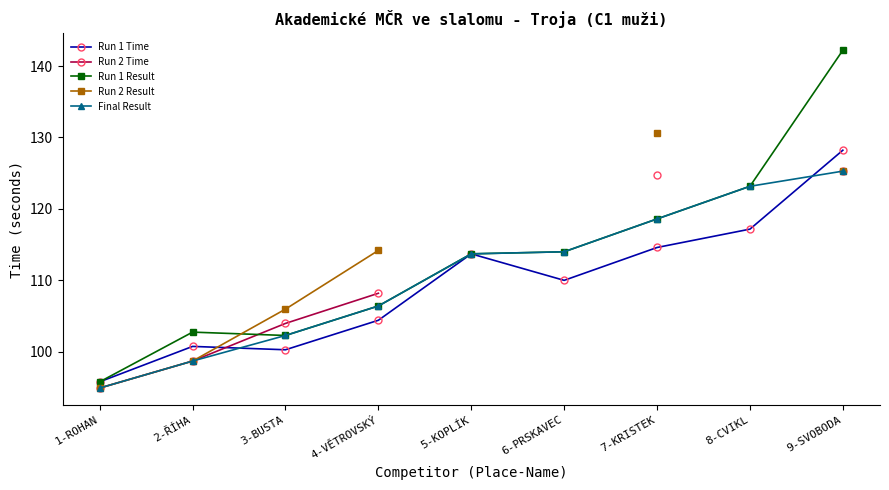

Rank the series by their maximum value, from lowest to highest.

Run 2 Time, Final Result, Run 1 Time, Run 2 Result, Run 1 Result